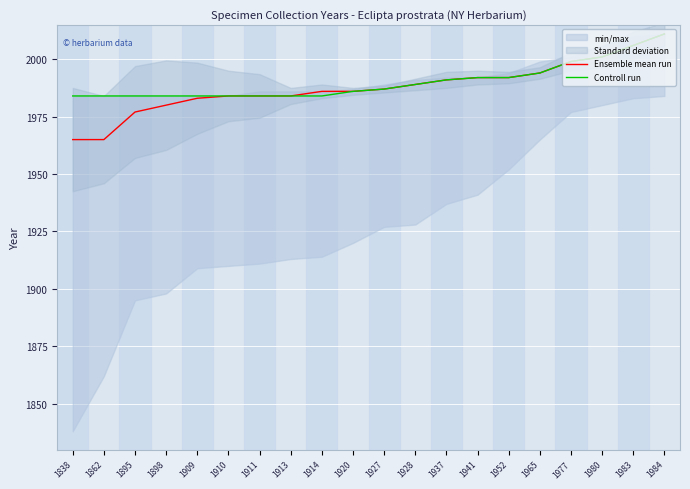

What is the sum of all Ensemble mean run values?

39756